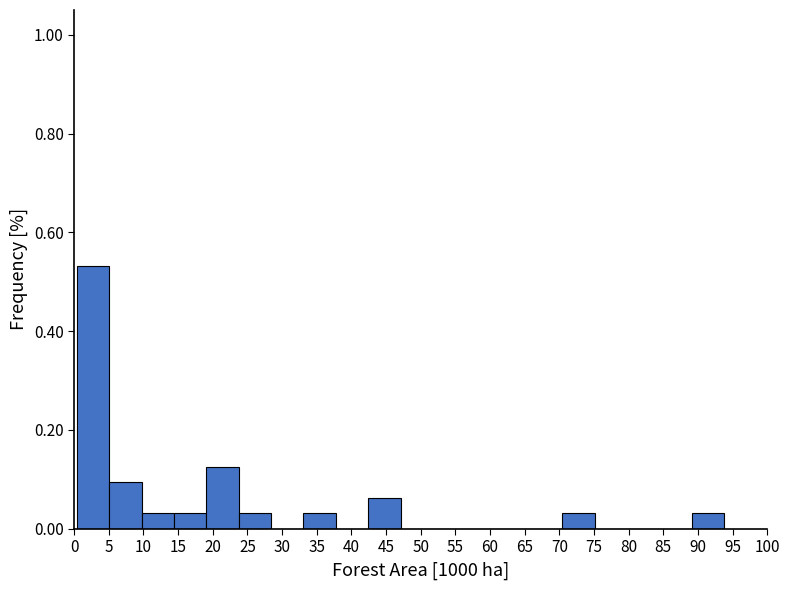

Reading left to right, transcribe this chart: for each bar, give the range it covers on the x-axis and its height. Neither the bar edges nor the heights are printed on the chart, so give them approximately, as read against the axes.

0.5 to 5.0: 0.54
5.0 to 9.5: 0.10
9.5 to 14.5: 0.04
14.5 to 19.0: 0.04
19.0 to 24.0: 0.12
24.0 to 28.5: 0.04
28.5 to 33.0: 0
33.0 to 38.0: 0.04
38.0 to 42.5: 0
42.5 to 47.0: 0.06
47.0 to 52.0: 0
52.0 to 56.5: 0
56.5 to 61.0: 0
61.0 to 66.0: 0
66.0 to 70.5: 0
70.5 to 75.0: 0.04
75.0 to 80.0: 0
80.0 to 84.5: 0
84.5 to 89.0: 0
89.0 to 94.0: 0.04